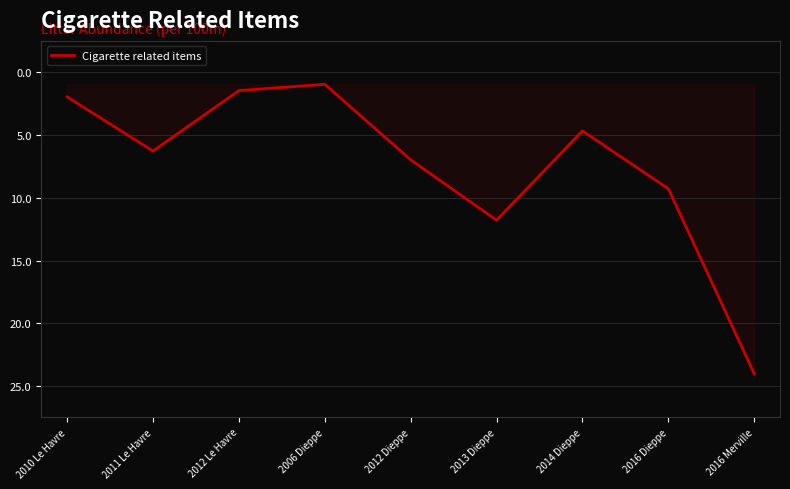

What is the change in value from 2010 Le Havre to 2016 Dieppe?

+7.3